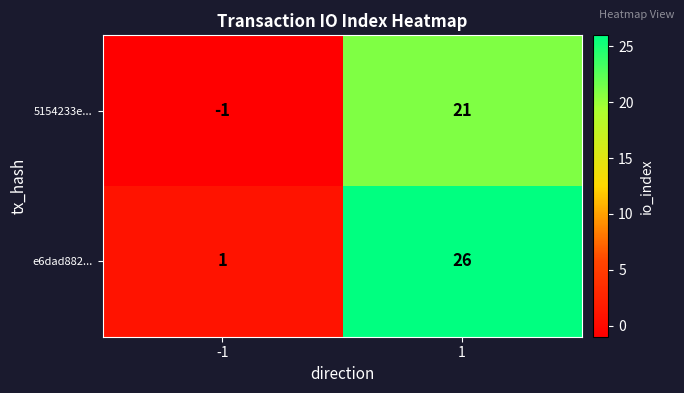

What is the difference between the maximum and minimum values in the 5154233e... series?

22